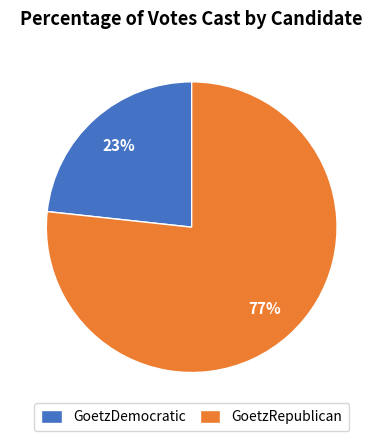

Rank the categories by value from highest to lowest.

GoetzRepublican, GoetzDemocratic